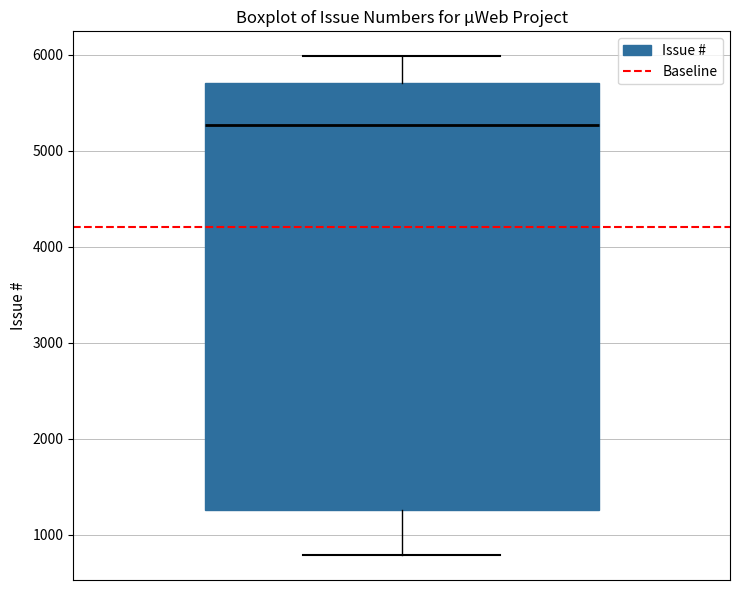

Read this box plot against the y-axis: the position of the median line, the range covered by the box, and the ends of both whiskers. The values are not printed on the chart, so give them approximately, as read against the axis.

median 5300, box 1300 to 5700, whiskers 800 to 6000